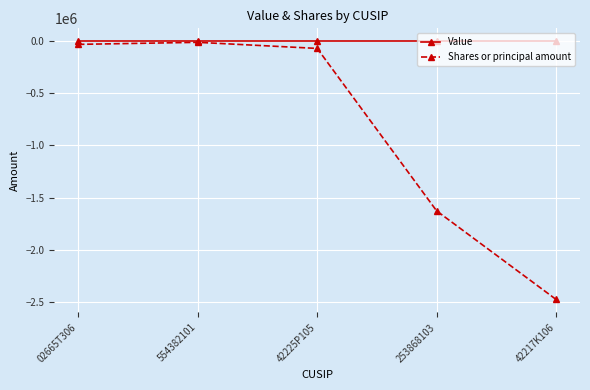

What is the sum of the Shares or principal amount values at 253868103 and 554382101?

-1638939